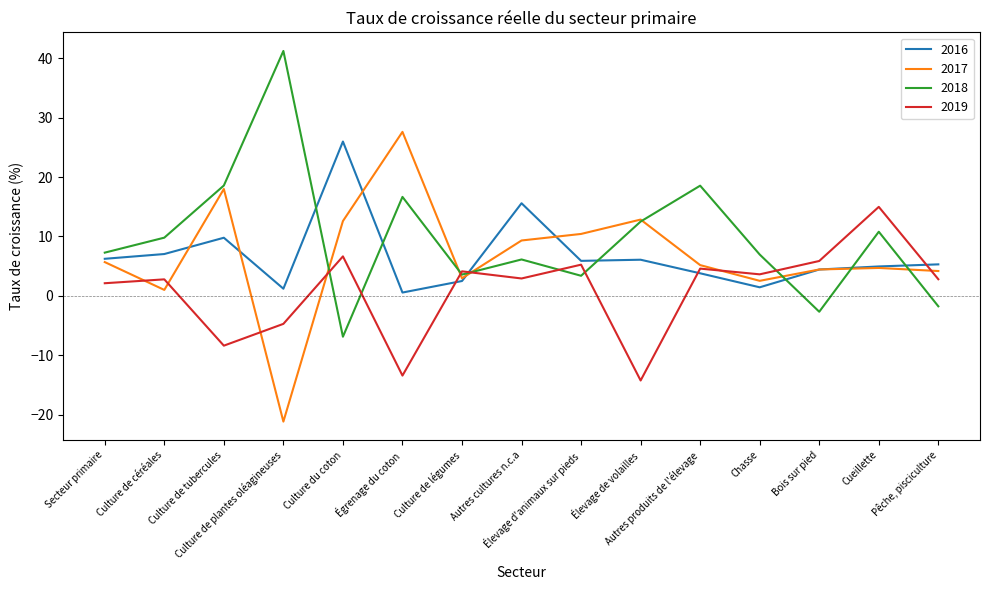

After their last crossing, which series has the higher values: 2018 or 2017?

2017